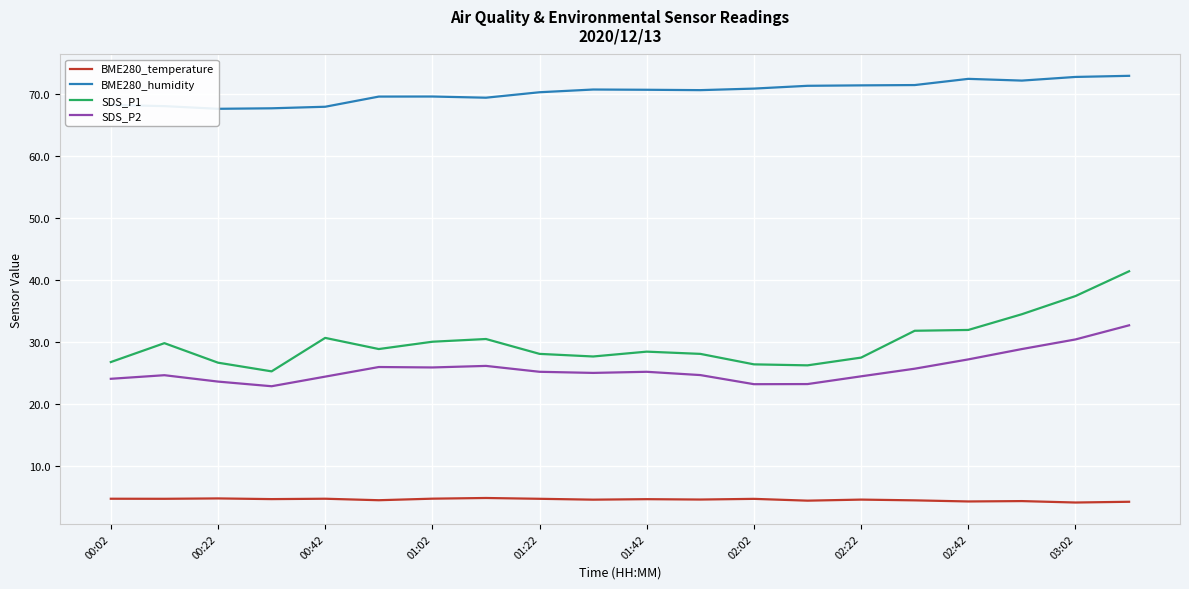

What is the average value of the BME280_temperature series?

4.5